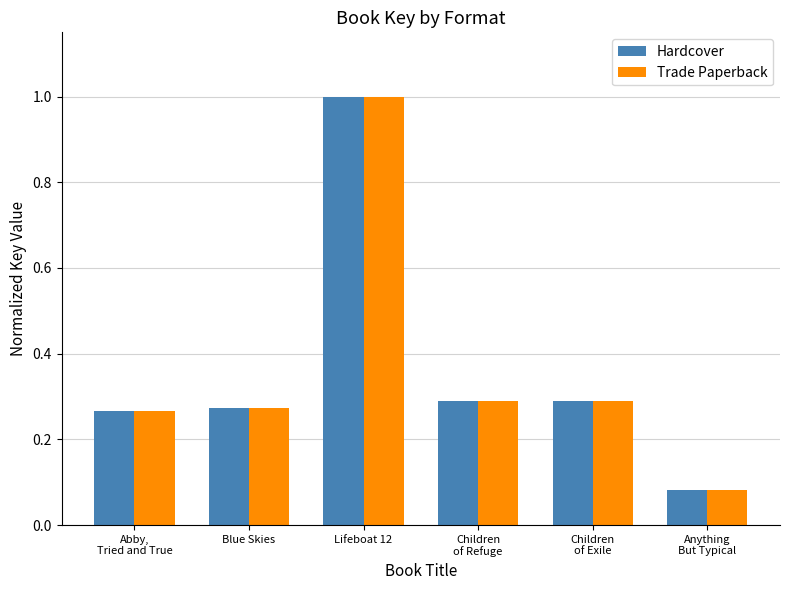

Which category has the highest value across all series?

Lifeboat 12